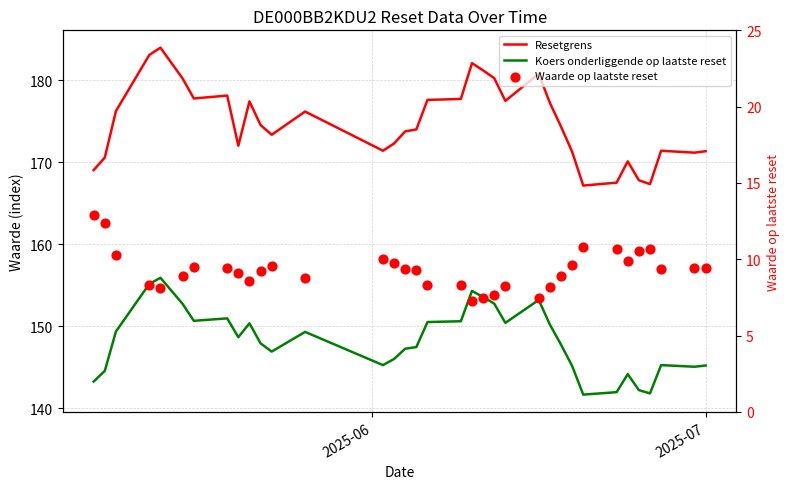

At how many categories does at least one series exceed 44?

35